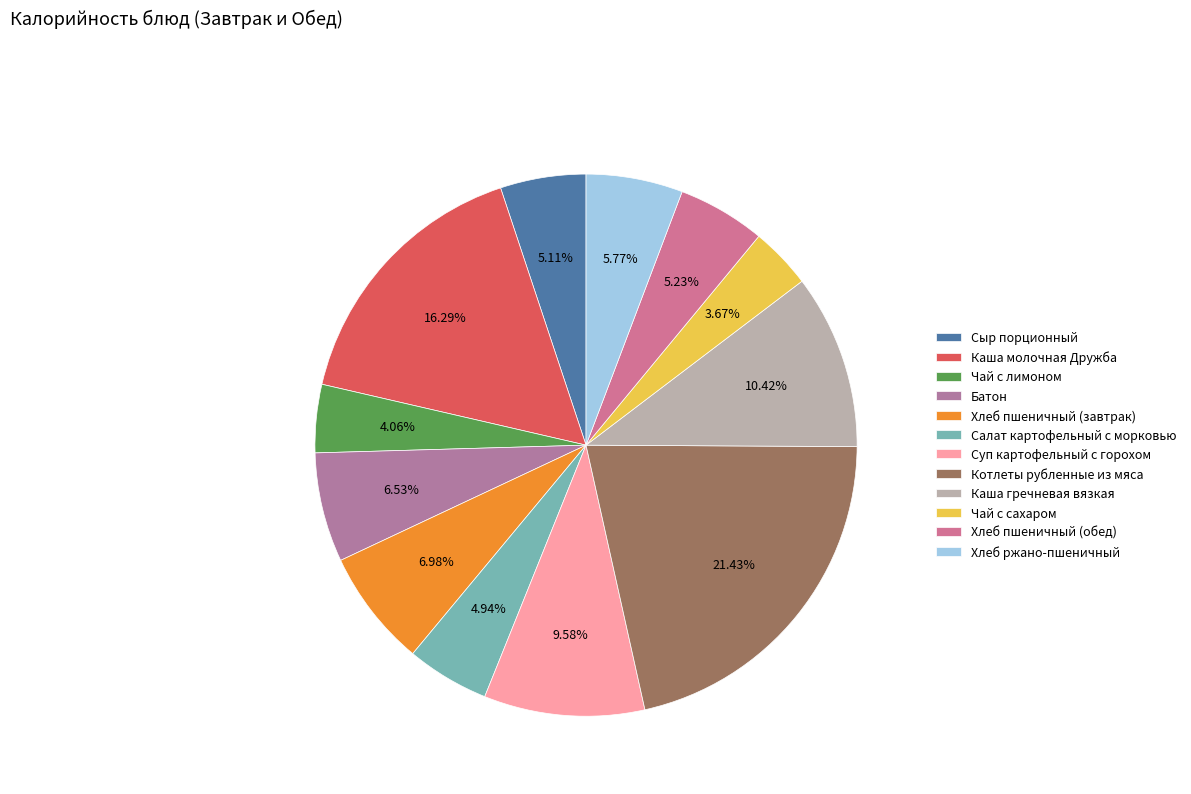

The Батон slice represents 7% of the pie. True or false?

True